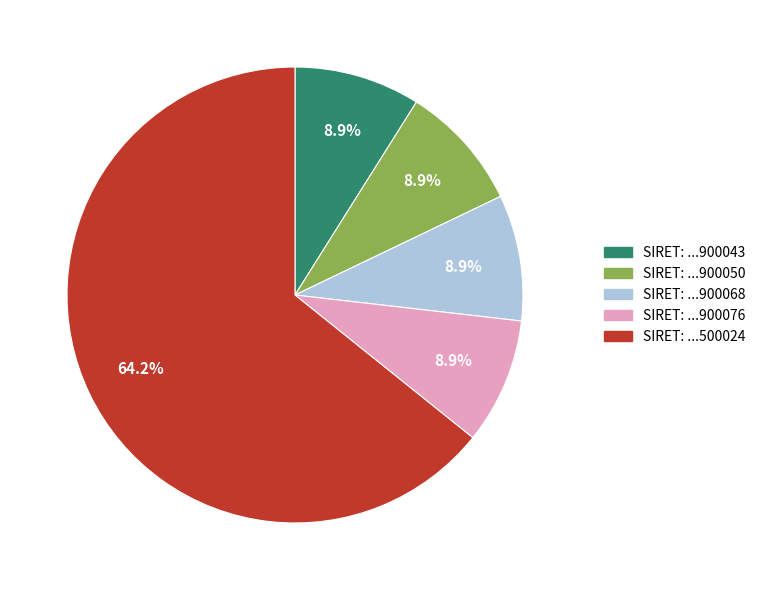

Is there any slice that represents more than half of the pie?

Yes